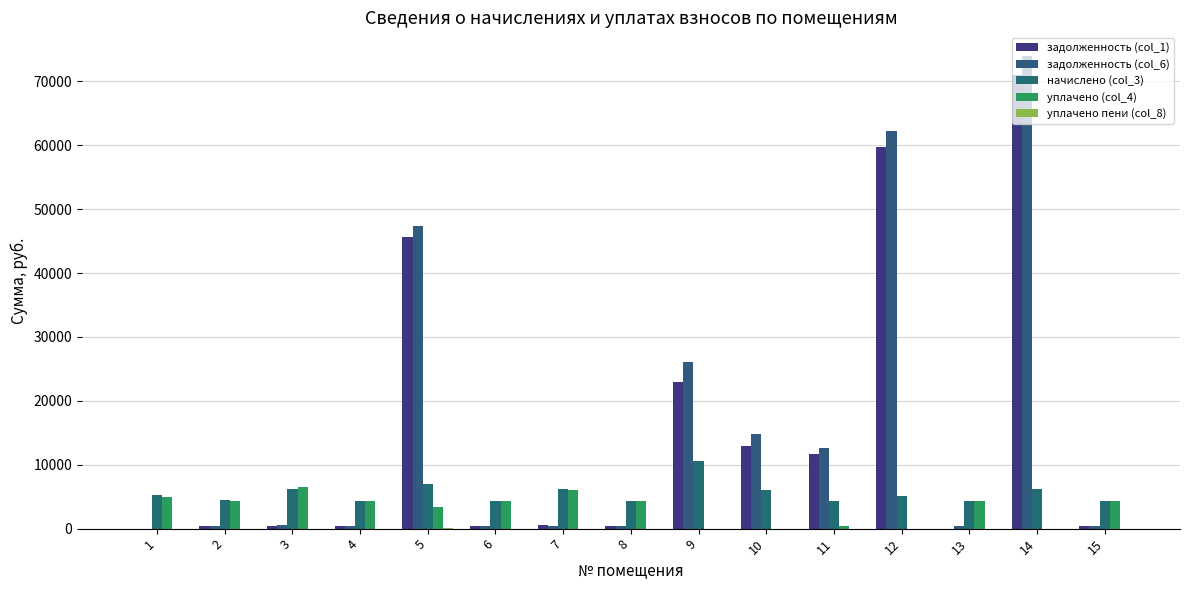

Reading left to right, extract all data points from this chart.

задолженность (col_1): 0.0	367.5	337.4	366.8	45606.1	366.8	511.3	366.8	22905.0	12999.2	11647.9	59791.6	0.0	71008.1	364.6
задолженность (col_6): 0.0	367.5	511.2	366.8	47393.4	366.8	485.2	366.8	26121.9	14834.2	12636.9	62299.3	364.6	73986.3	364.6
начислено (col_3): 5192.9	4410.5	6135.5	4401.6	7036.3	4401.6	6135.5	4401.6	10537.1	6017.3	4374.8	5166.2	4374.8	6135.5	4374.8
уплачено (col_4): 4900.1	4371.8	6540.1	4363.0	3323.9	4363.0	6046.2	4363.0	0.0	0.0	387.0	0.0	4336.5	0.0	4336.5
уплачено пени (col_8): 0.0	0.0	0.0	0.0	61.2	0.5	0.0	0.0	0.0	0.0	0.0	0.0	0.0	0.0	0.0